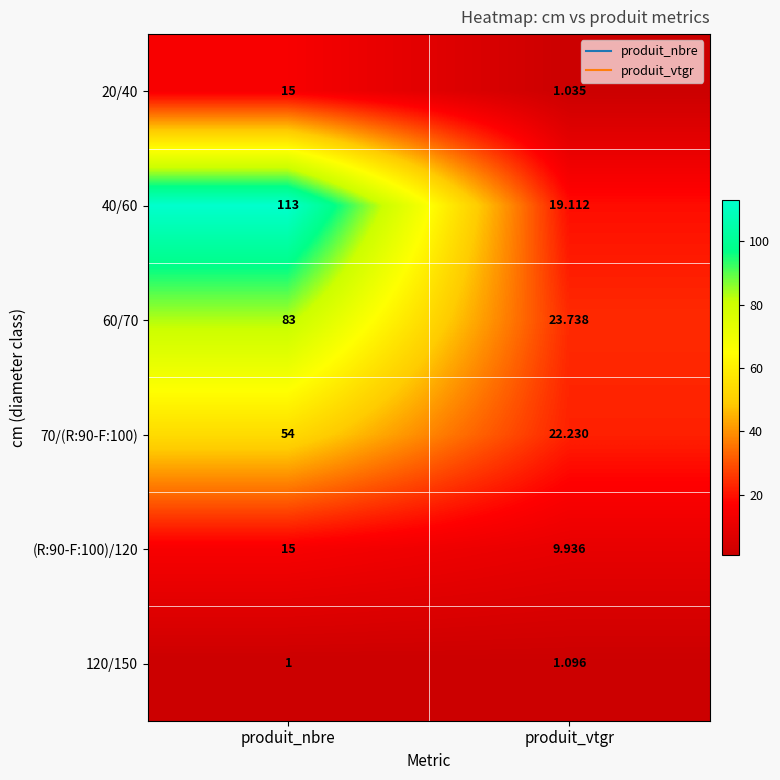

Which label corresponds to the largest value in the chart?

produit_nbre